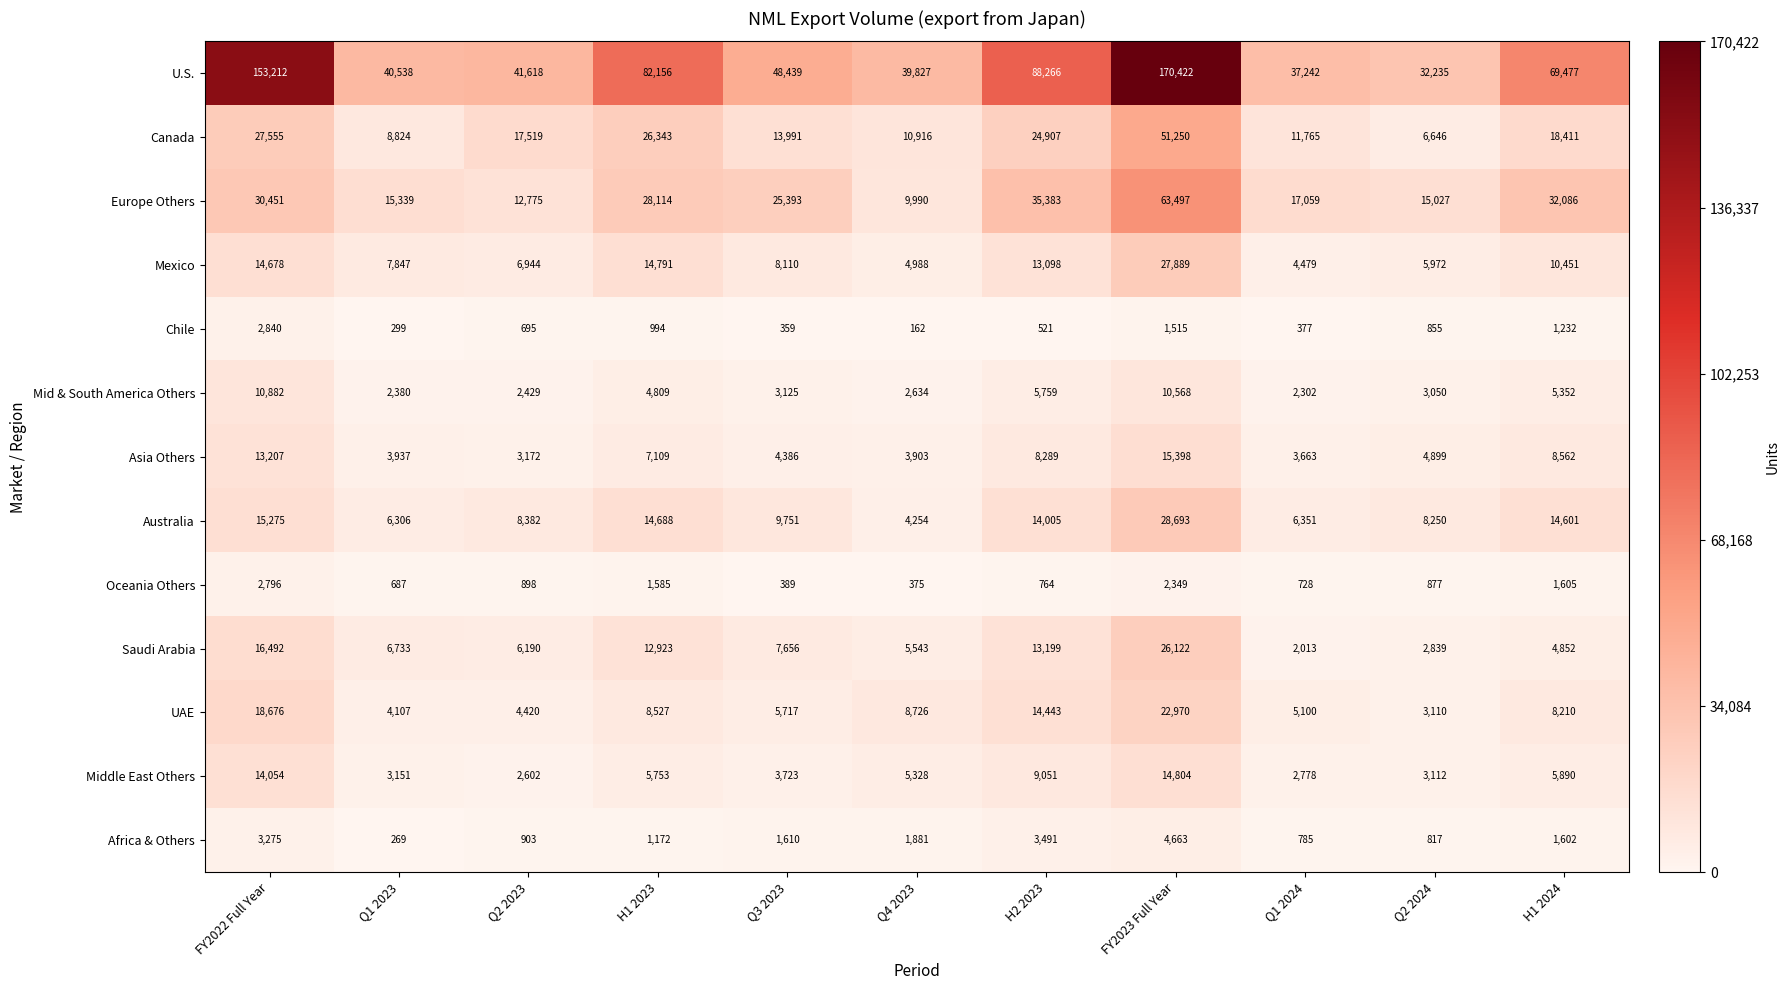

Which category has the lowest value across all series?

Q4 2023